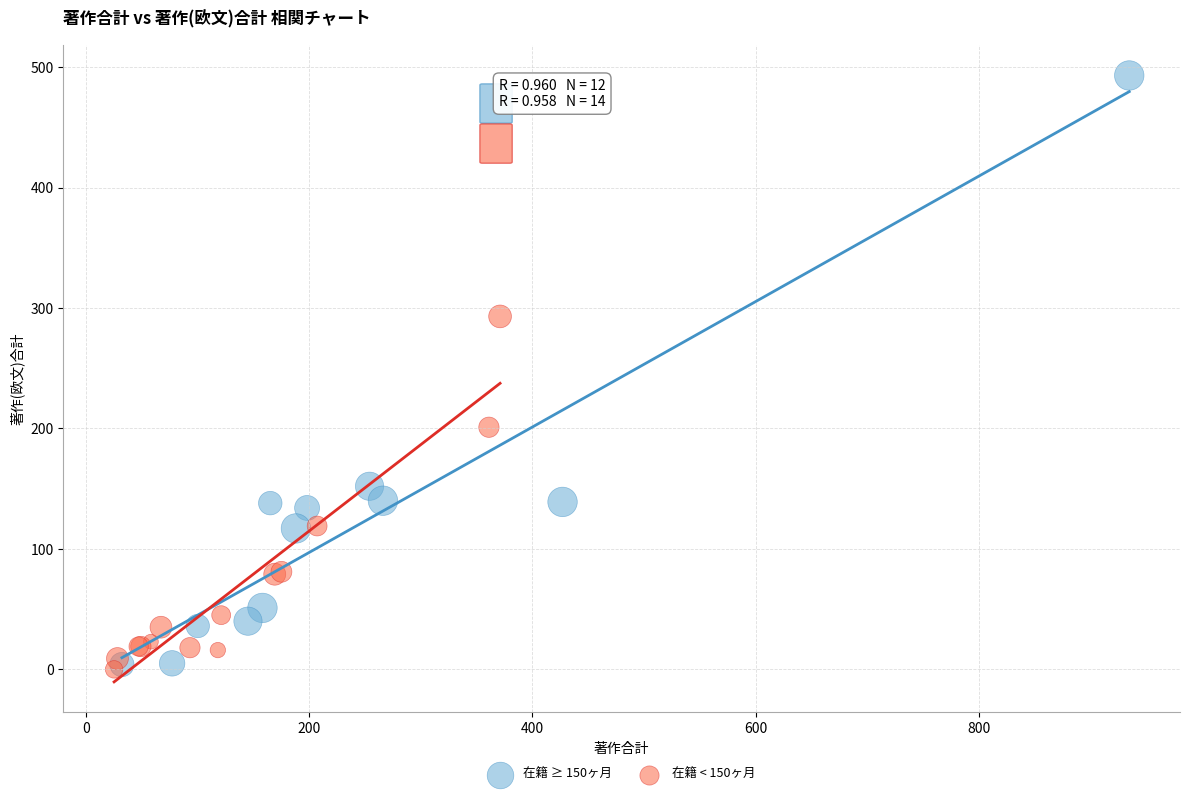

What are all the series names shown in the legend?

在籍 ≥ 150ヶ月, 在籍 < 150ヶ月